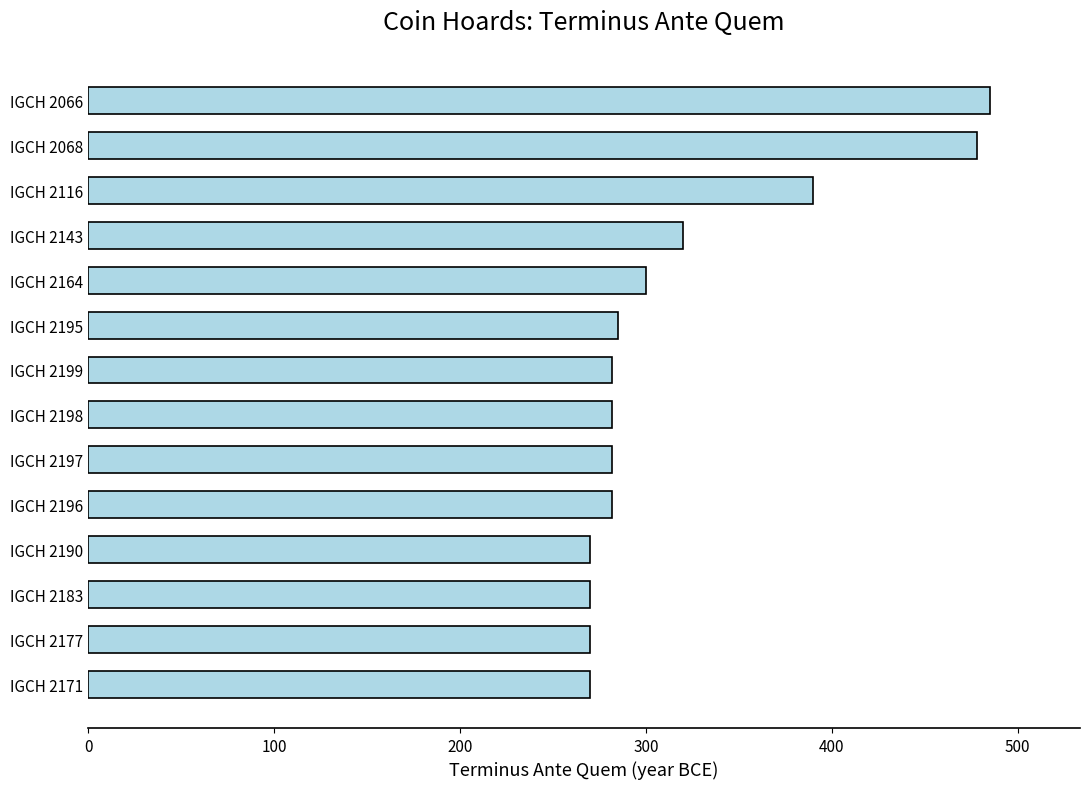

Count the number of data series in this chart.

1